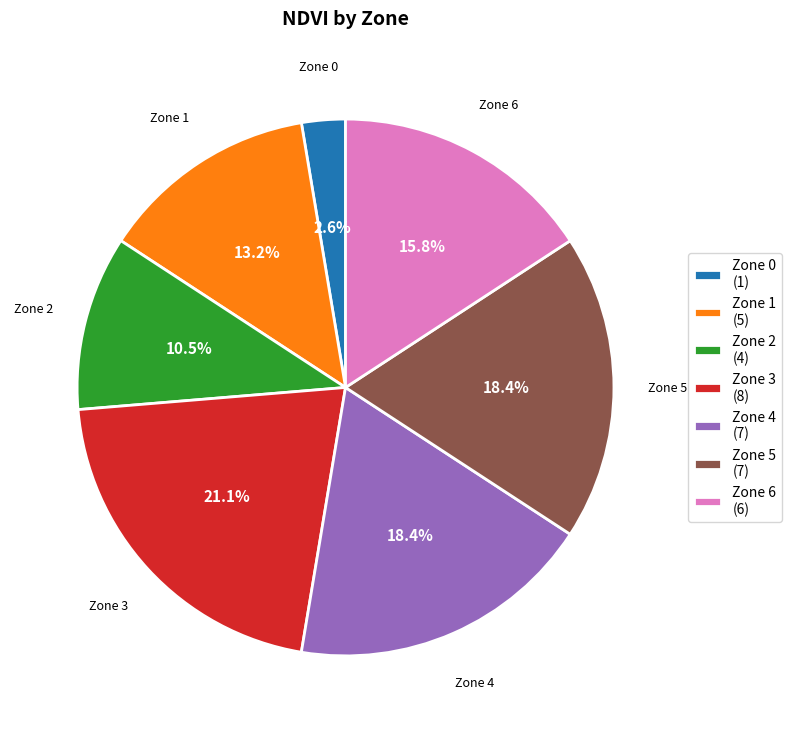

Does any single category account for the majority?

No